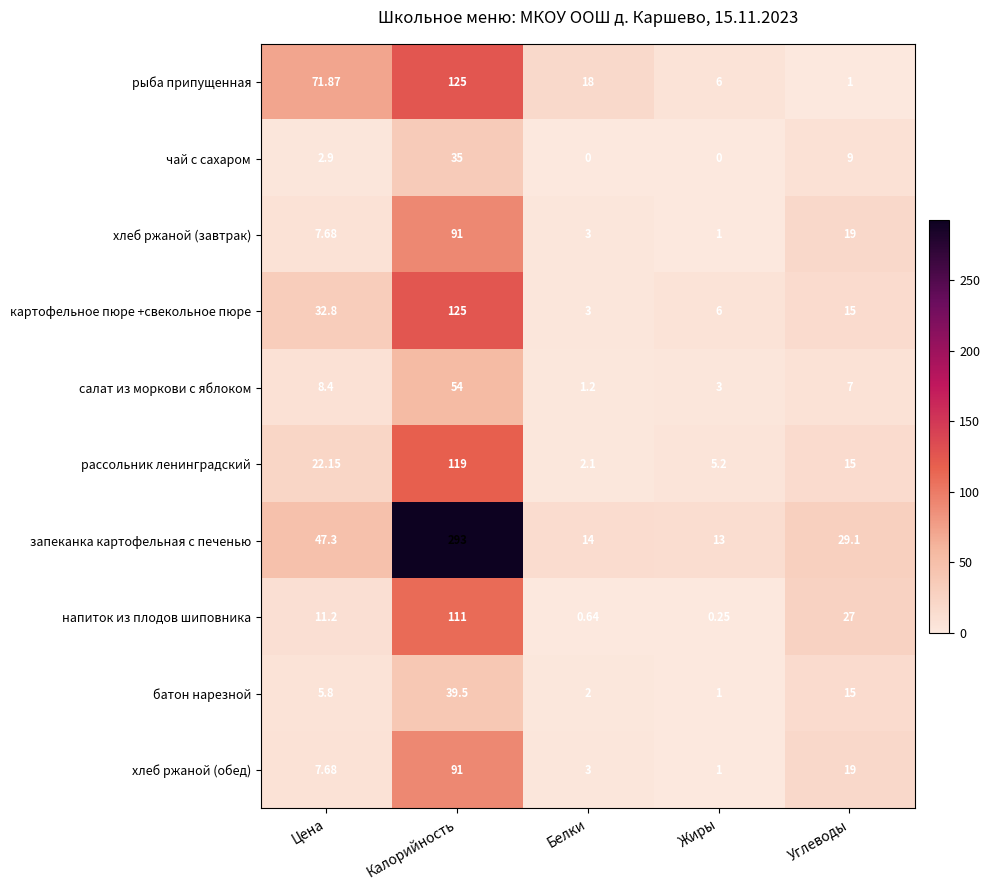

How many data points does each series have?

5